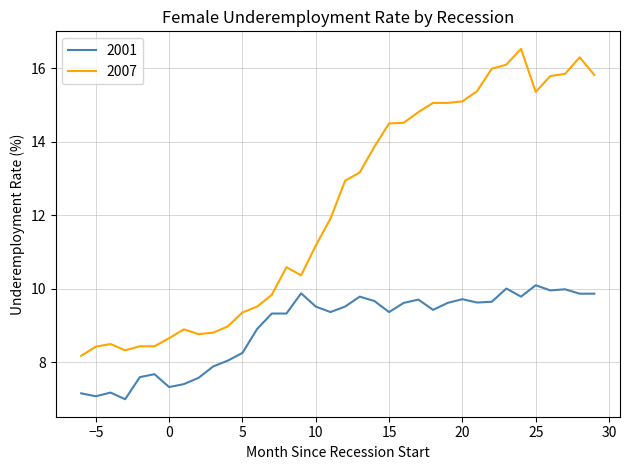

Which series has the largest range (max minus min)?

2007